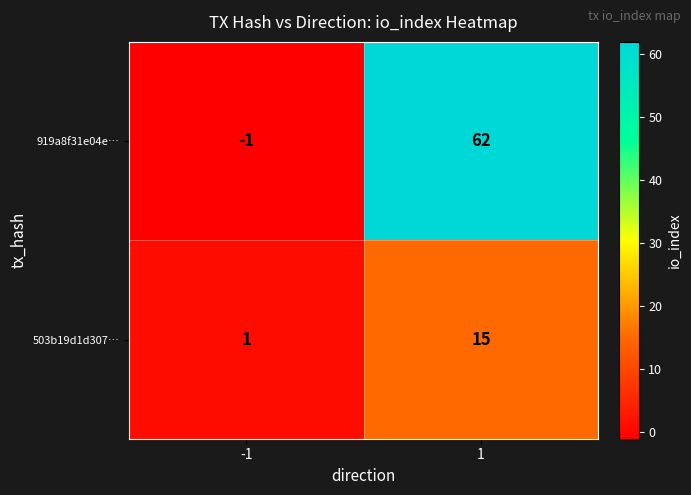

At which category is the sum across all series the highest?

1